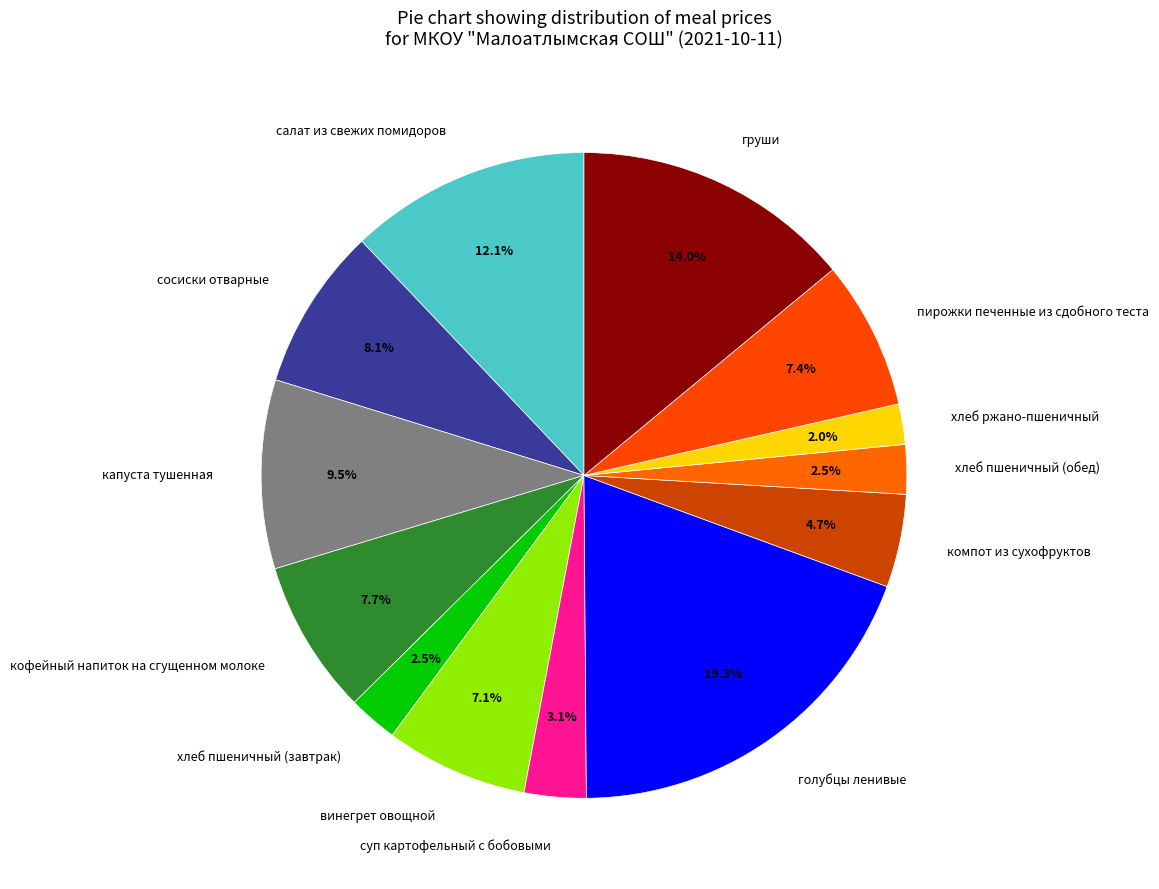

What is the ratio of the value at груши to the value at винегрет овощной?

2.0